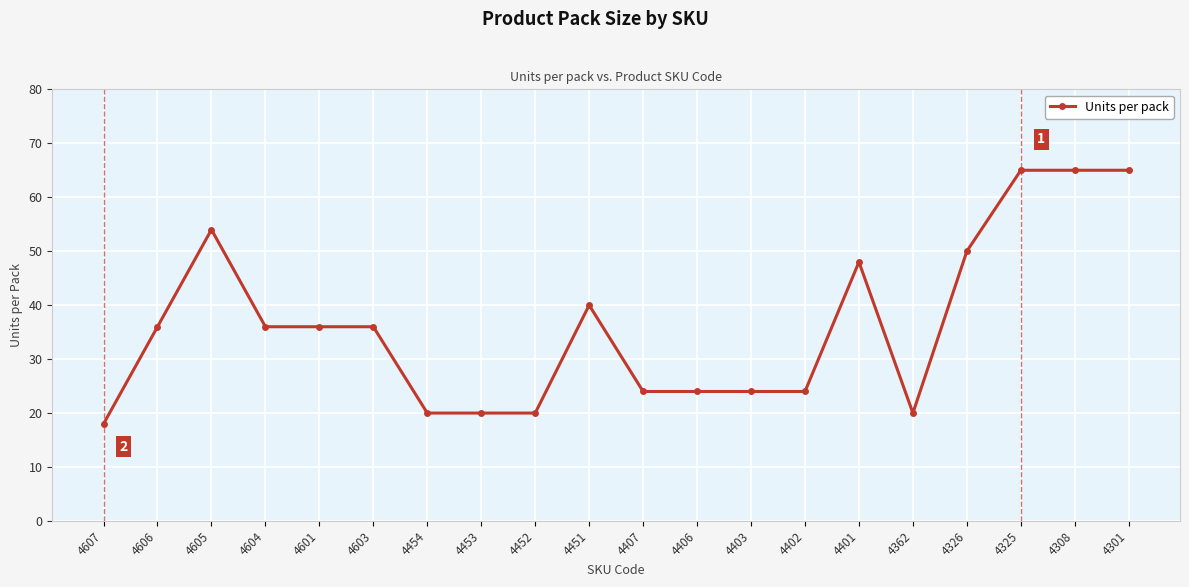

What is the difference between the maximum and minimum values?

47